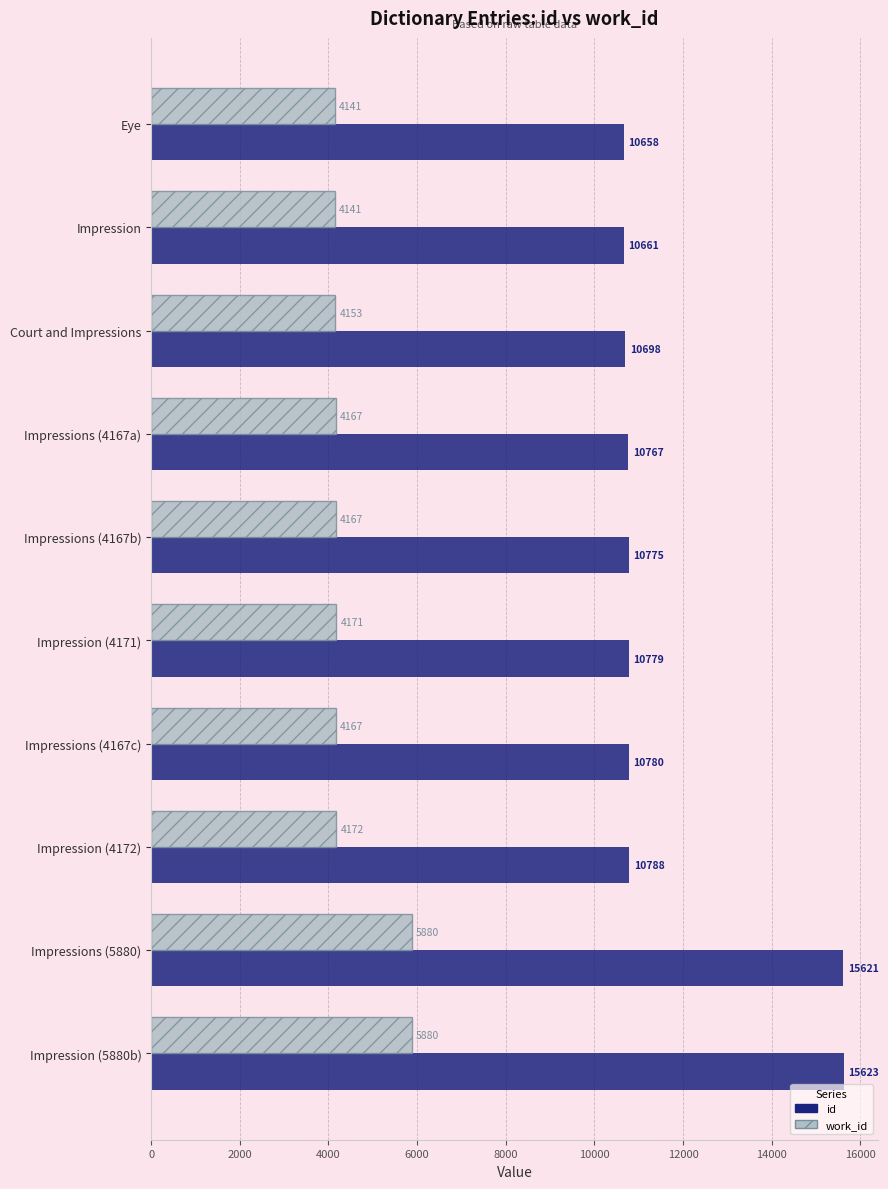

Is it true that work_id equals 4153 at Court and Impressions?

True